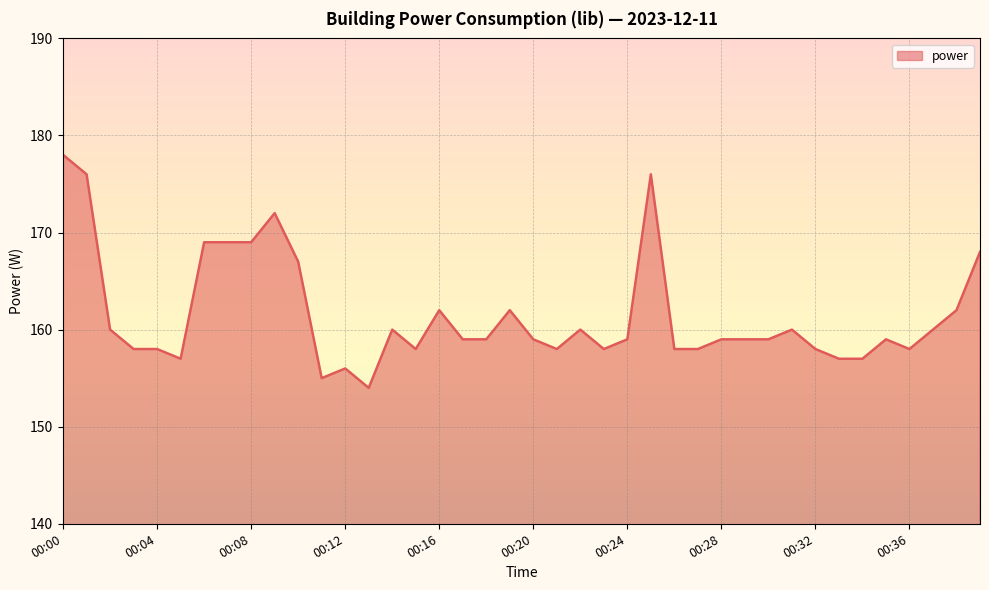

What is the sum of all values?

6460